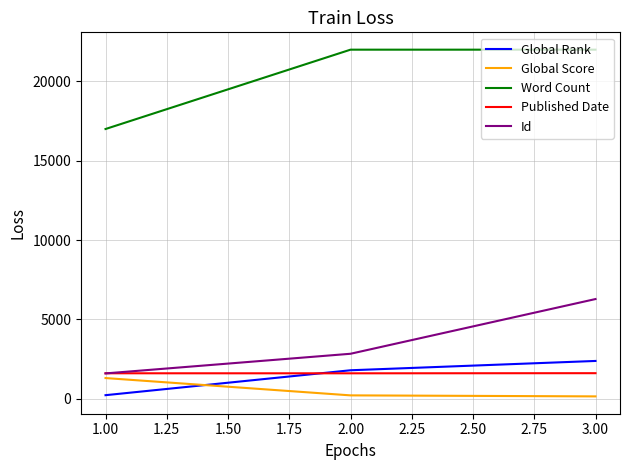

At which category is the sum across all series the highest?

3.00